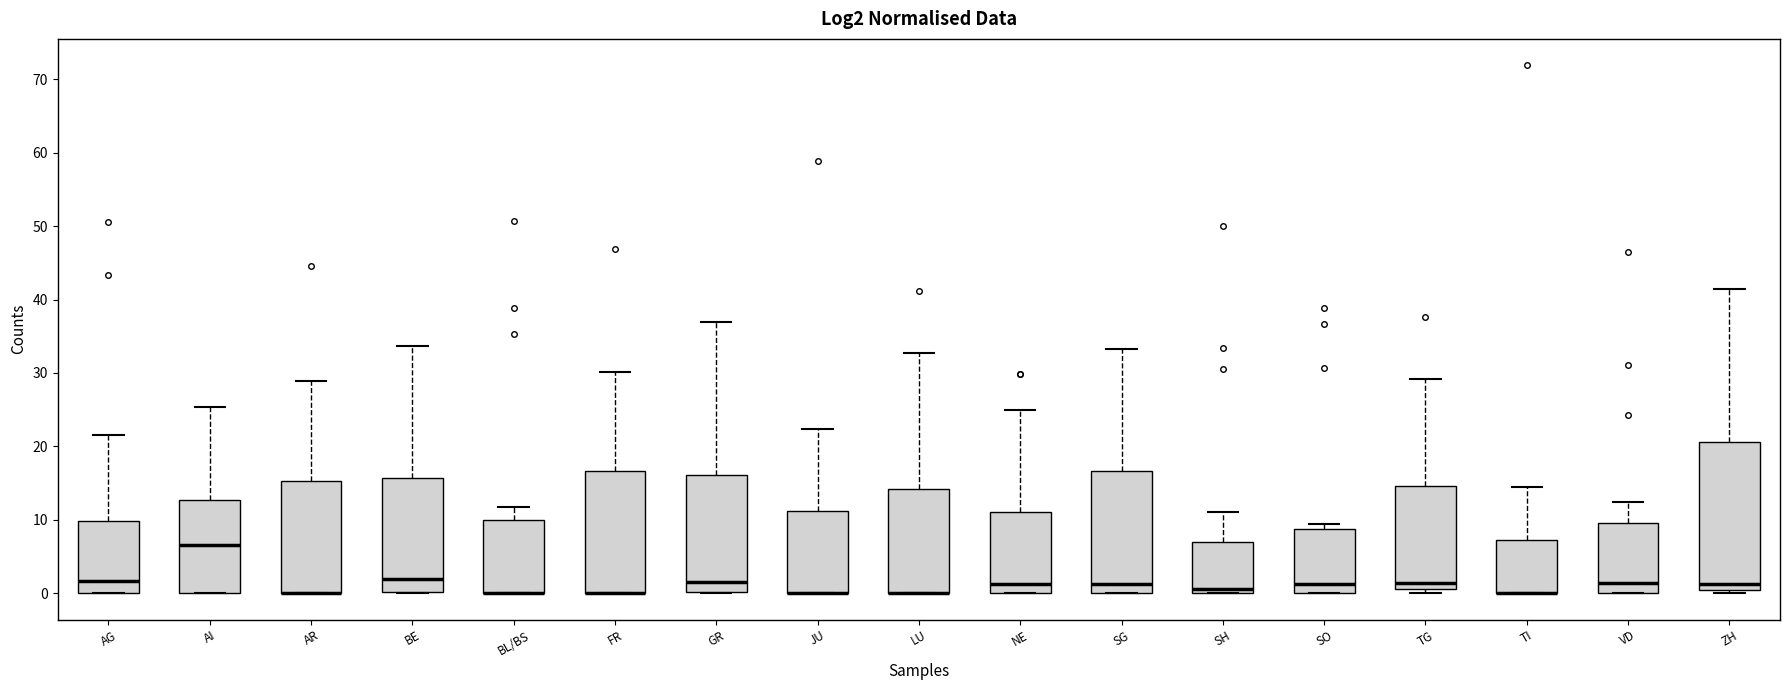

Reading left to right, transcribe this box plot: for each box, give where its median line is, the range the box spans, and where its two whiskers end, as read against the y-axis. The values are not printed on the chart, so give them approximately, as read against the axis.

AG: median 2, box 0 to 10, whiskers 0 to 22
AI: median 7, box 0 to 13, whiskers 0 to 25
AR: median 0 (drawn on the box's lower edge), box 0 to 15, whiskers 0 to 29
BE: median 2, box 0 to 16, whiskers 0 to 34
BL/BS: median 0 (drawn on the box's lower edge), box 0 to 10, whiskers 0 to 12
FR: median 0 (drawn on the box's lower edge), box 0 to 17, whiskers 0 to 30
GR: median 2, box 0 to 16, whiskers 0 to 37
JU: median 0 (drawn on the box's lower edge), box 0 to 11, whiskers 0 to 22
LU: median 0 (drawn on the box's lower edge), box 0 to 14, whiskers 0 to 33
NE: median 1, box 0 to 11, whiskers 0 to 25
SG: median 1, box 0 to 17, whiskers 0 to 33
SH: median 1, box 0 to 7, whiskers 0 to 11
SO: median 1, box 0 to 9, whiskers 0 to 9 (just above the box's upper edge)
TG: median 1 (just above the box's lower edge), box 1 to 15, whiskers 0 to 29
TI: median 0 (drawn on the box's lower edge), box 0 to 7, whiskers 0 to 15
VD: median 1, box 0 to 10, whiskers 0 to 12
ZH: median 1, box 0 to 21, whiskers 0 (just below the box's lower edge) to 41